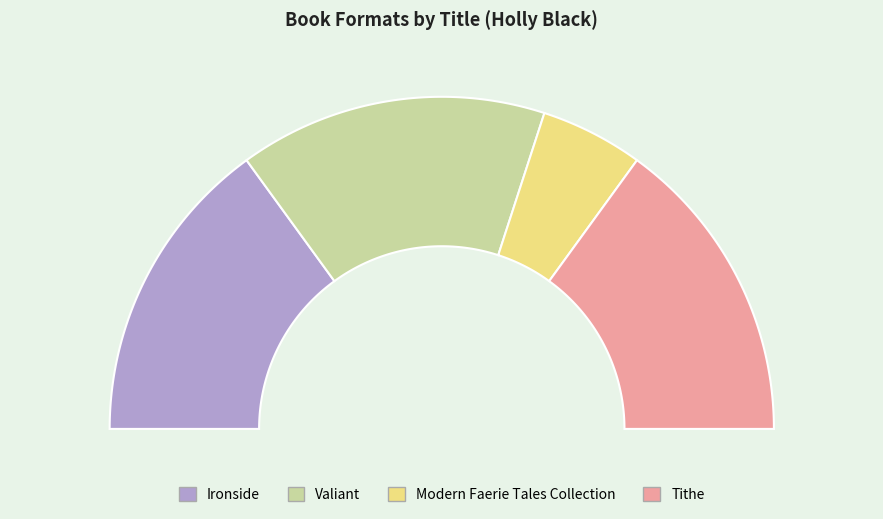

Is Valiant the majority of the pie?

No